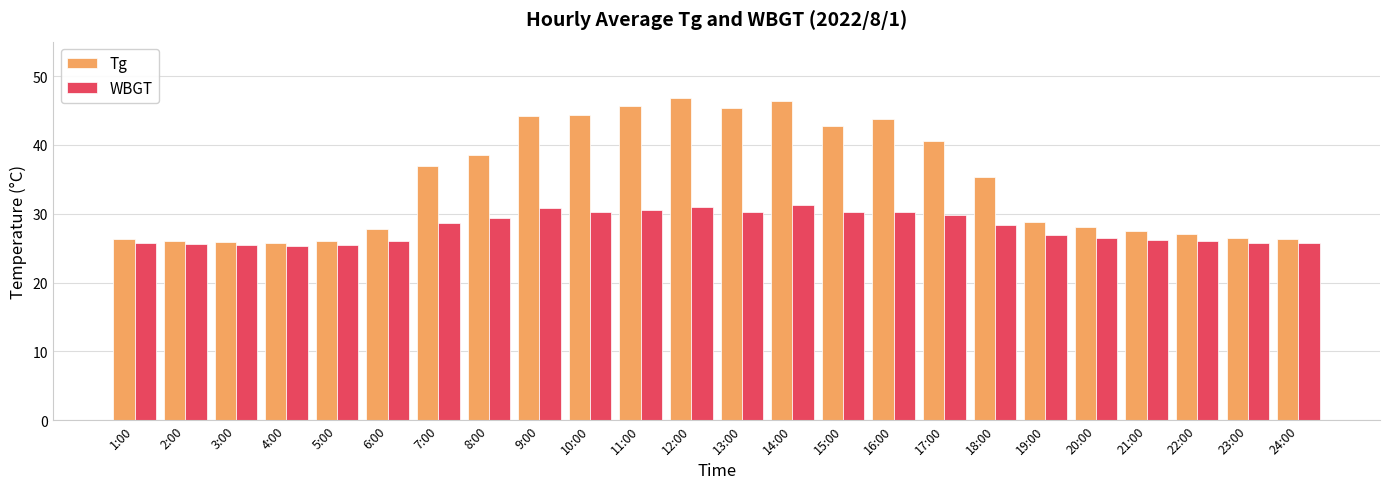

What is the difference between the WBGT values at 24:00 and 14:00?

5.6